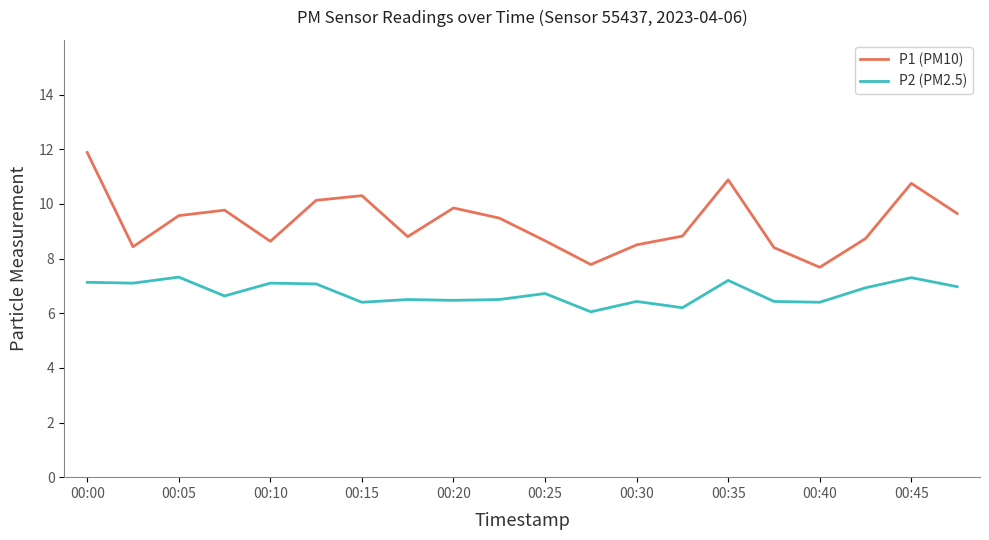

Which series has the widest spread of values?

P1 (PM10)